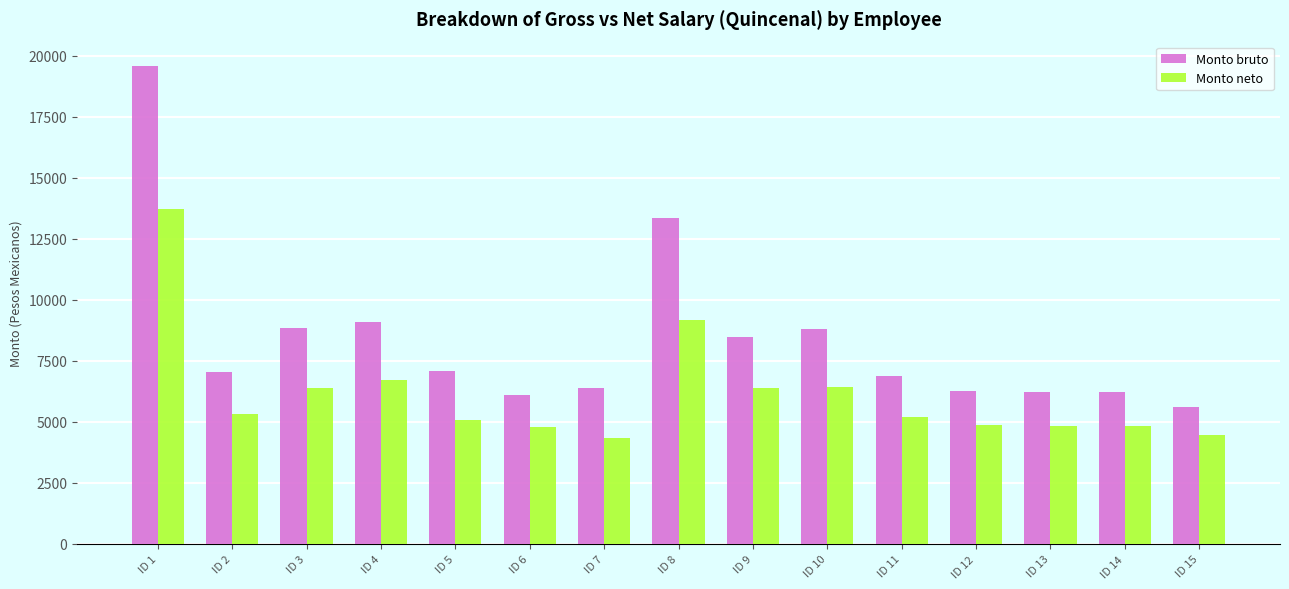

Which category has the lowest value in the Monto bruto series?

ID 15